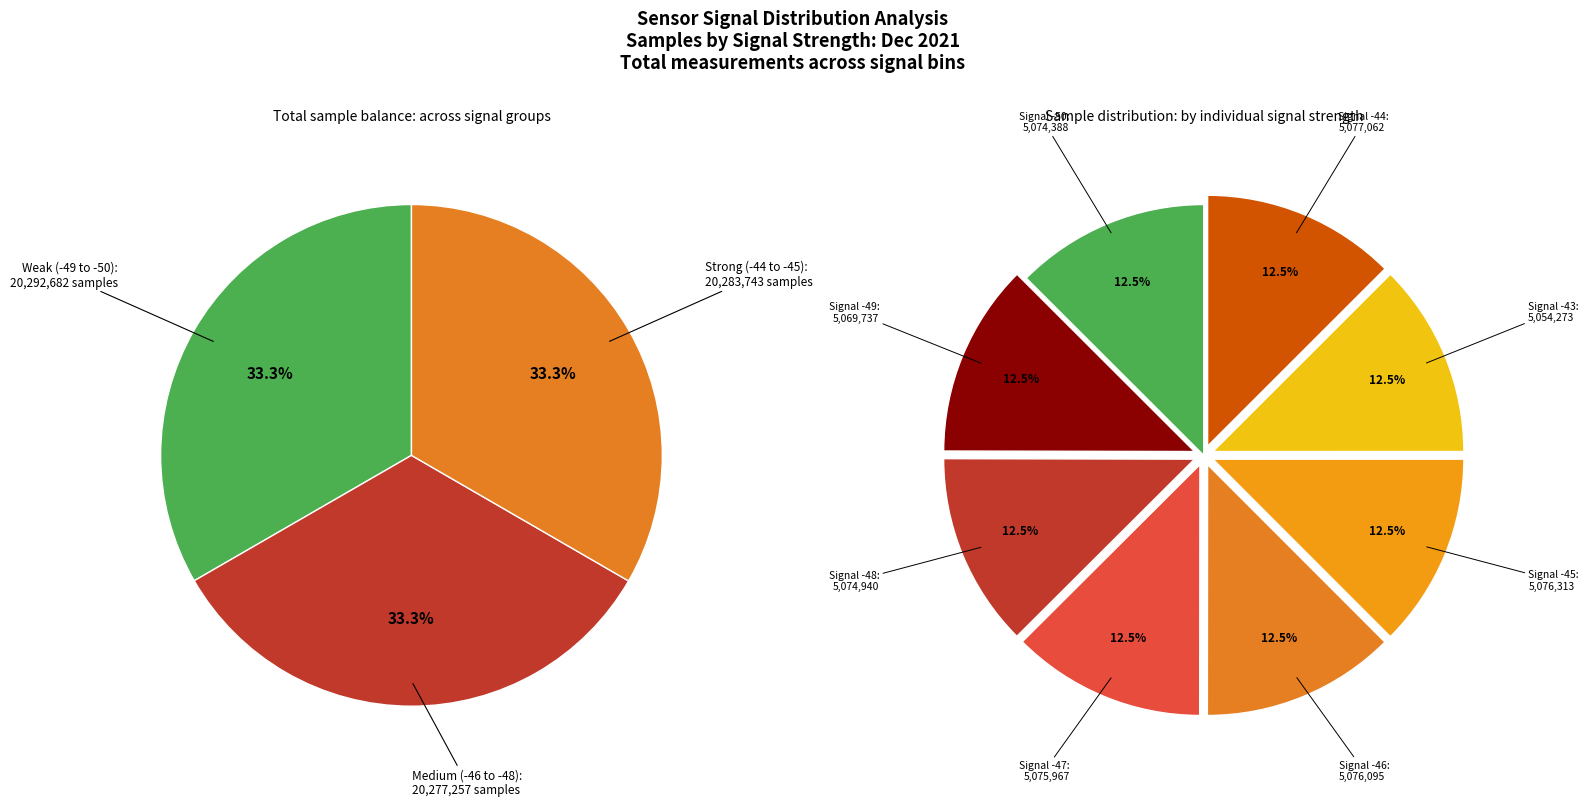

Between Signal -48 and Signal -47, which is larger?

Signal -47